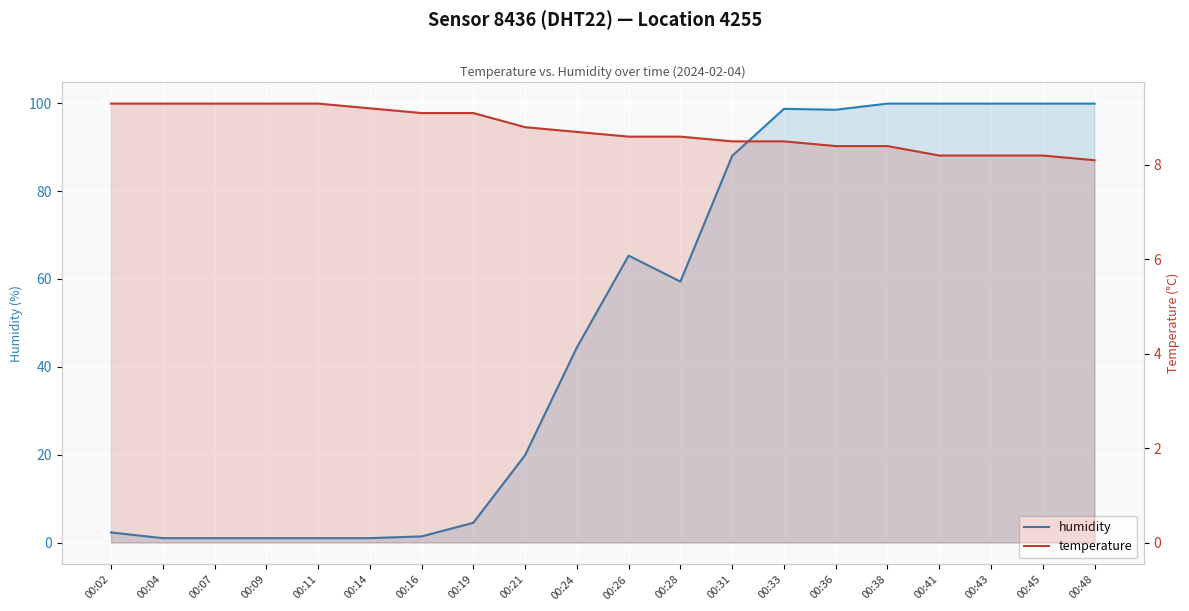

Rank the categories by humidity value from highest to lowest.

00:38, 00:41, 00:43, 00:45, 00:48, 00:33, 00:36, 00:31, 00:26, 00:28, 00:24, 00:21, 00:19, 00:02, 00:16, 00:04, 00:07, 00:09, 00:11, 00:14